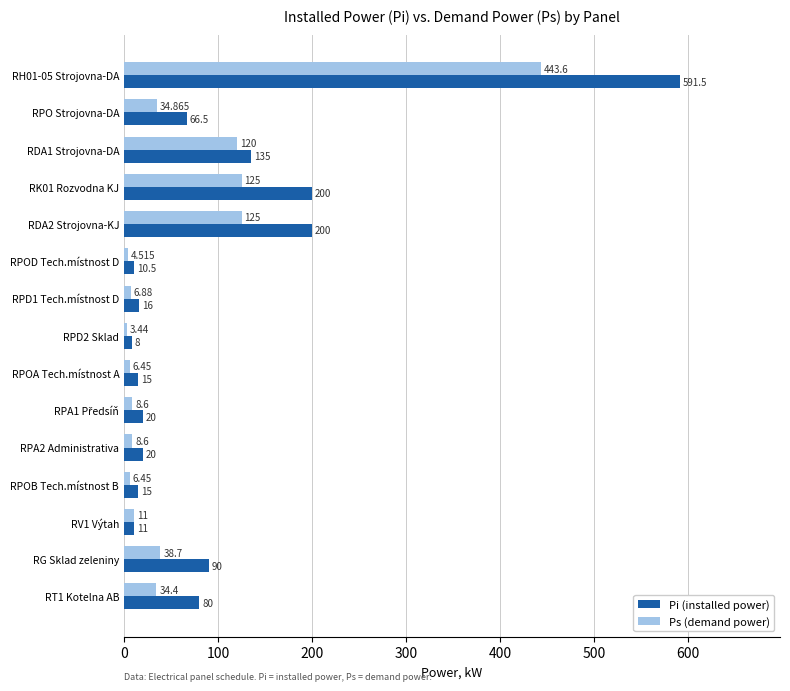

Which series has the largest total across all categories?

Pi (installed power)